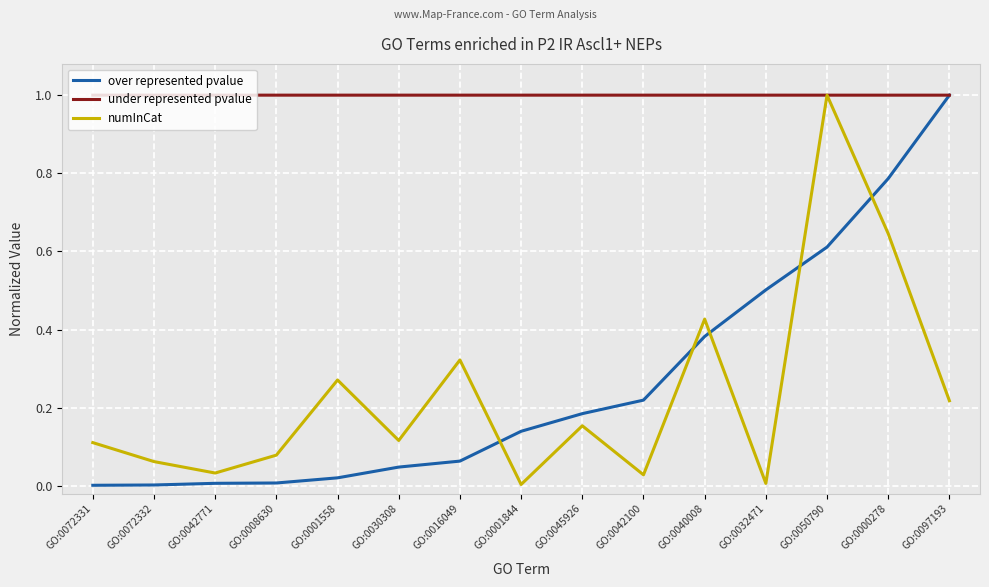

Is the value of over represented pvalue at GO:0008630 greater than the value of under represented pvalue at GO:0097193?

No